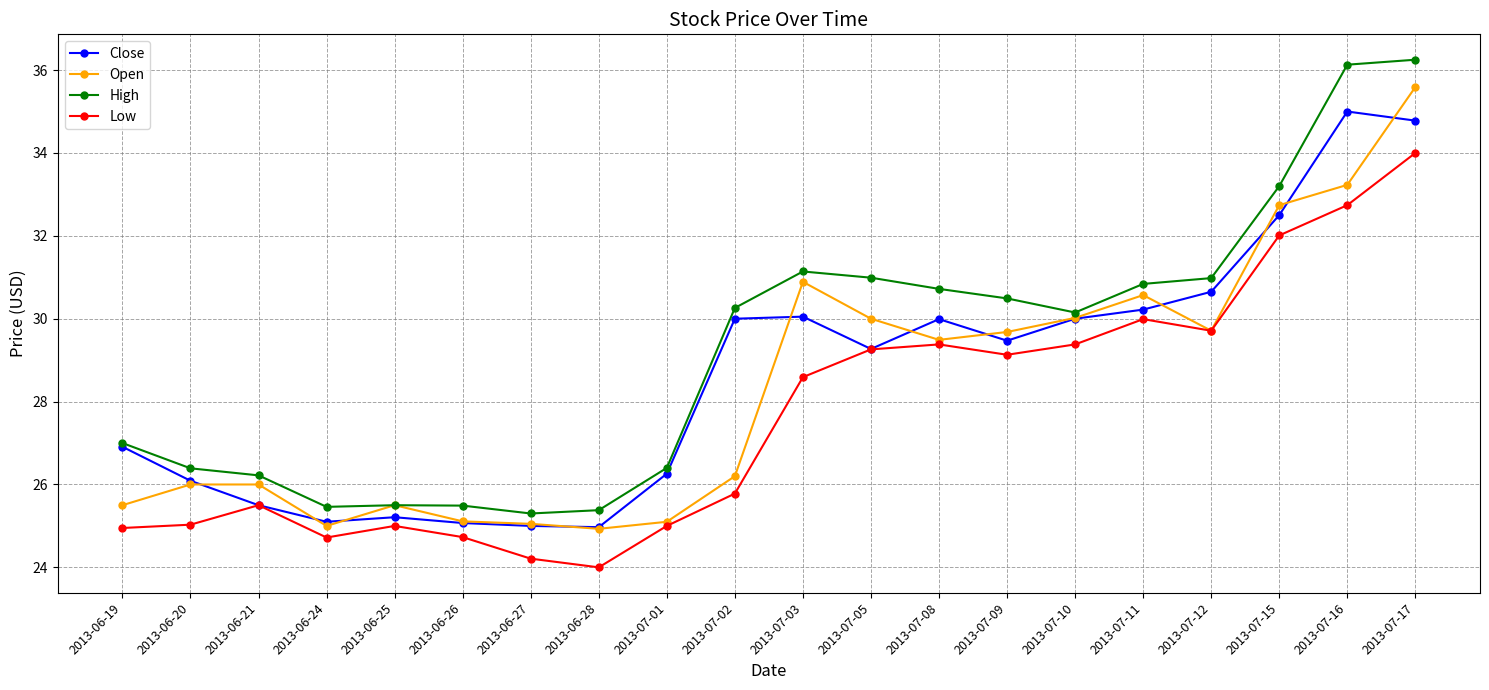

Is it true that High equals 19.8 at 2013-07-12?

False